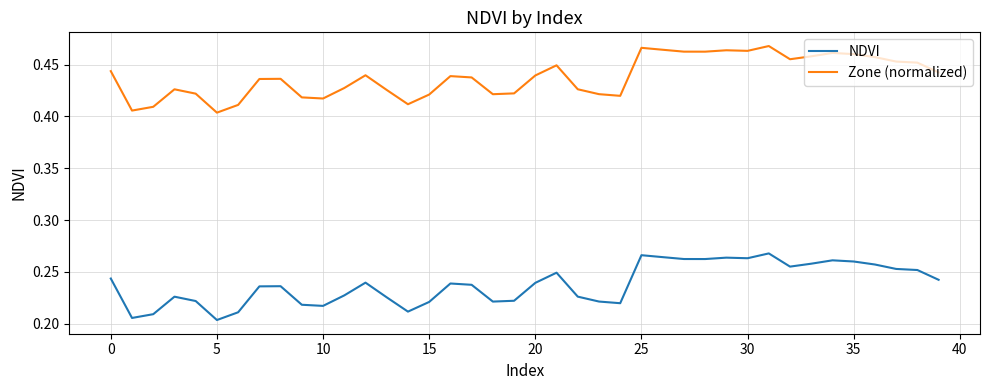

Which series has the largest total across all categories?

Zone (normalized)